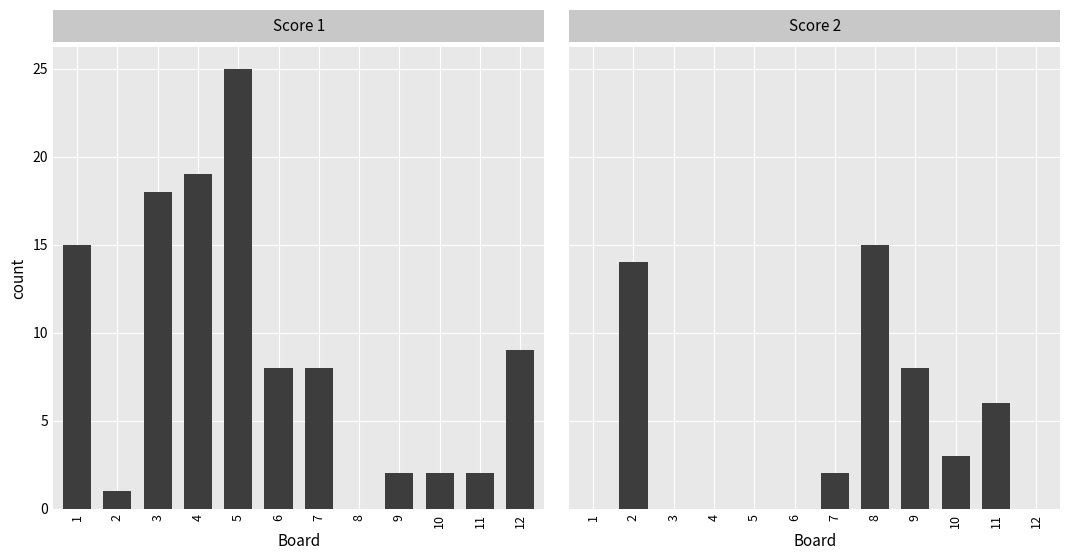

What is the difference between the Score 2 values at 4 and 2?

14